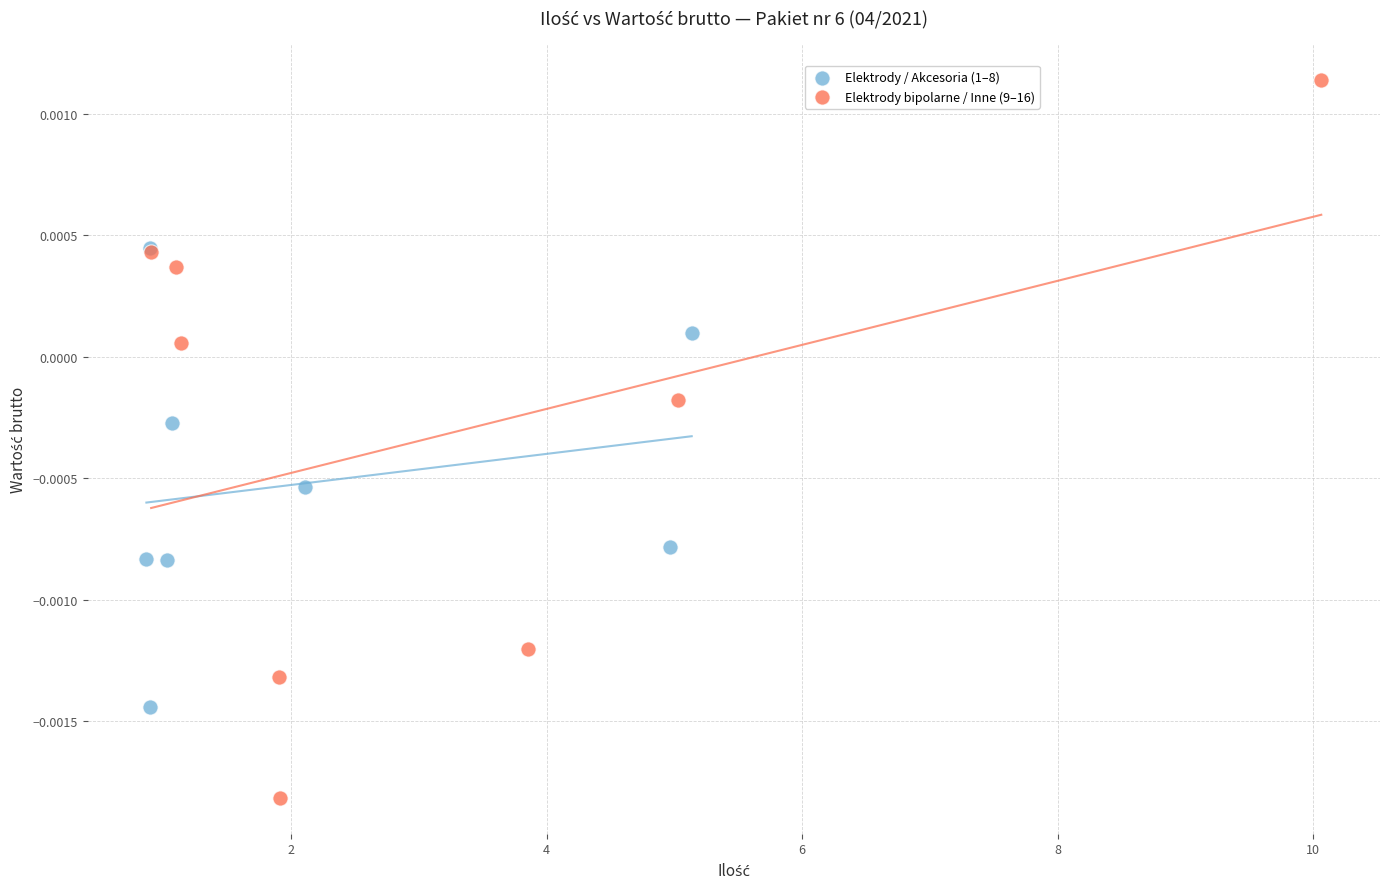

Which series has the largest Y range (max minus min)?

Elektrody bipolarne / Inne (9–16)